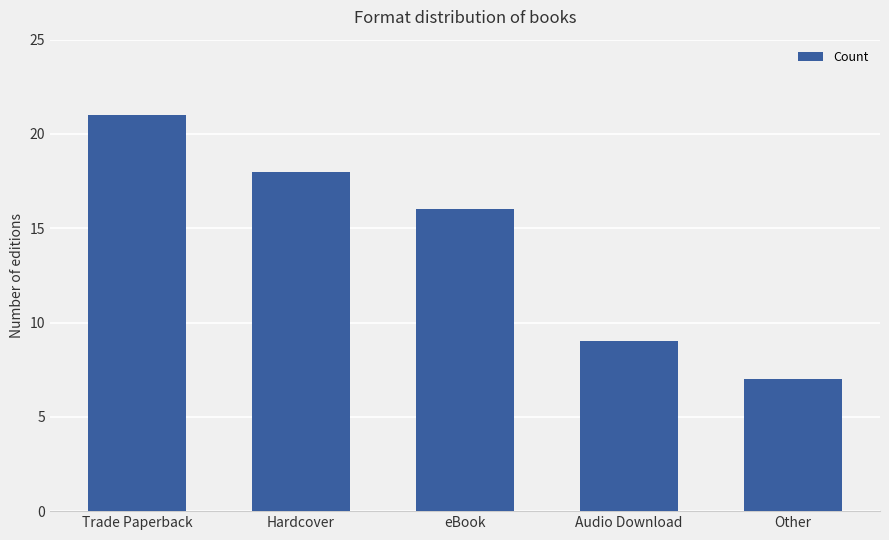

List the labels in order of value, smallest first.

Other, Audio Download, eBook, Hardcover, Trade Paperback